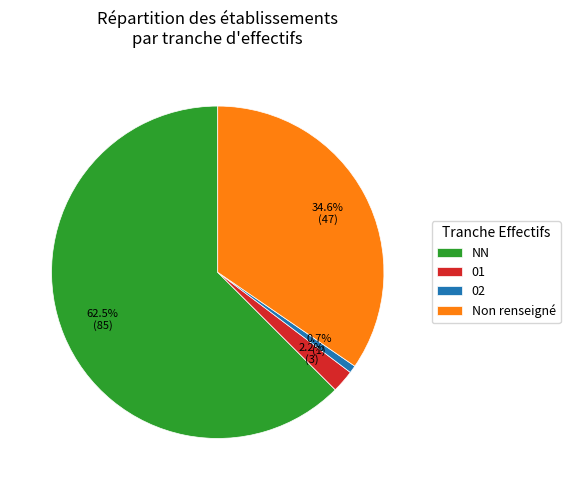

To the nearest percent, what is the average slice percentage?

25%